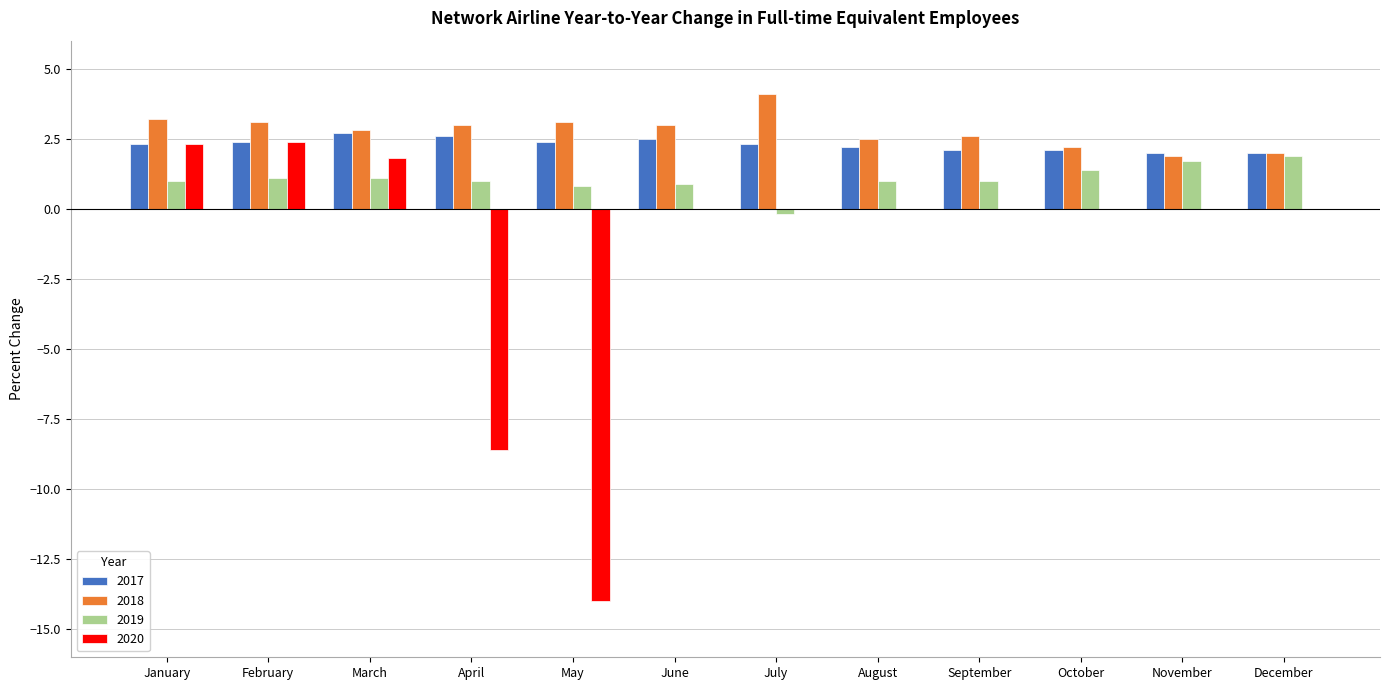

Read the 2019 value at February.

1.1